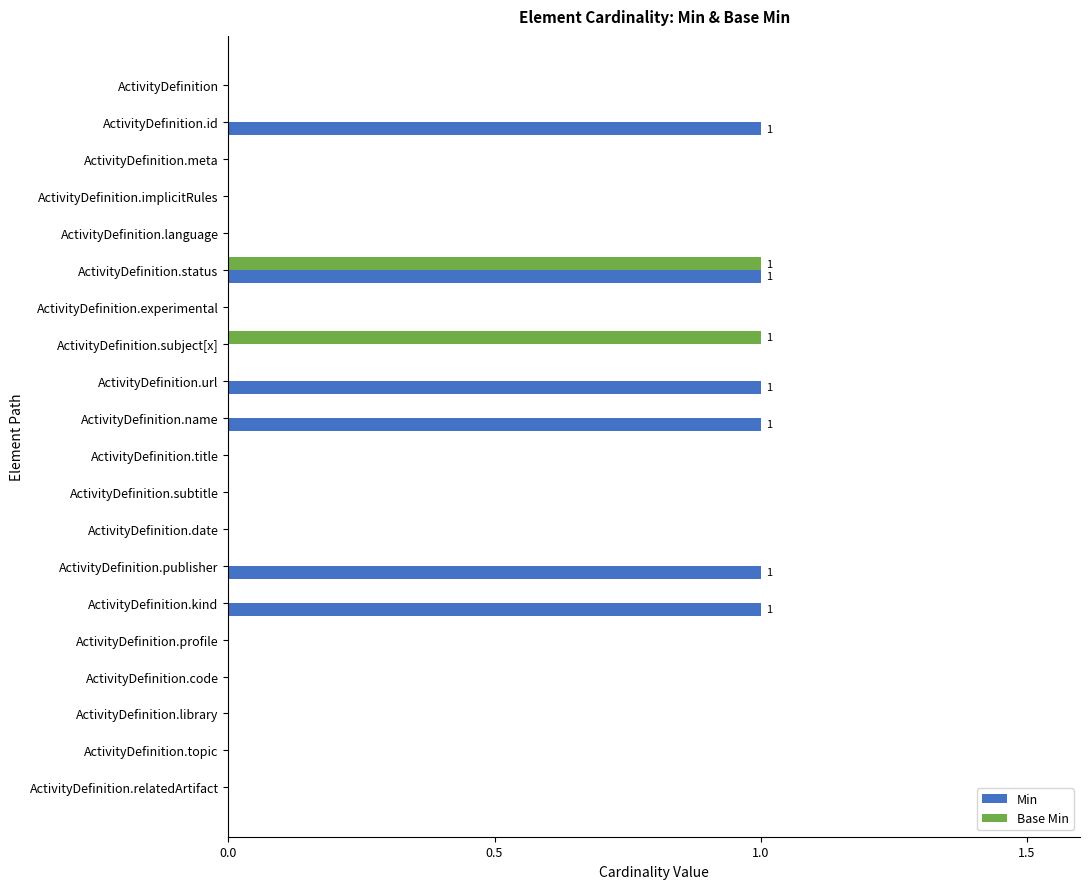

At which category is the sum across all series the highest?

ActivityDefinition.status